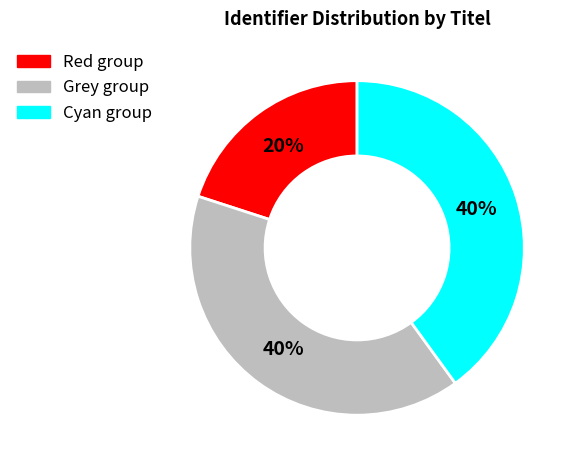

What is the smallest slice in the pie chart?

Red group